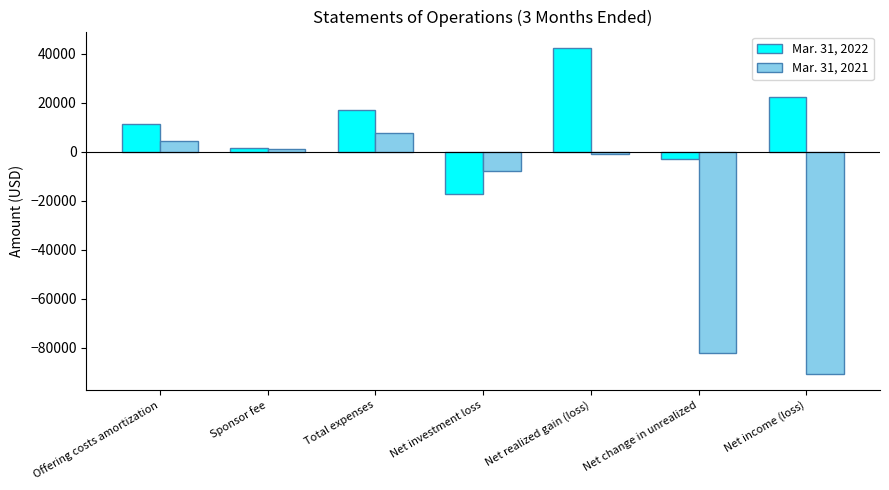

List the series in order of their peak value, lowest first.

Mar. 31, 2021, Mar. 31, 2022